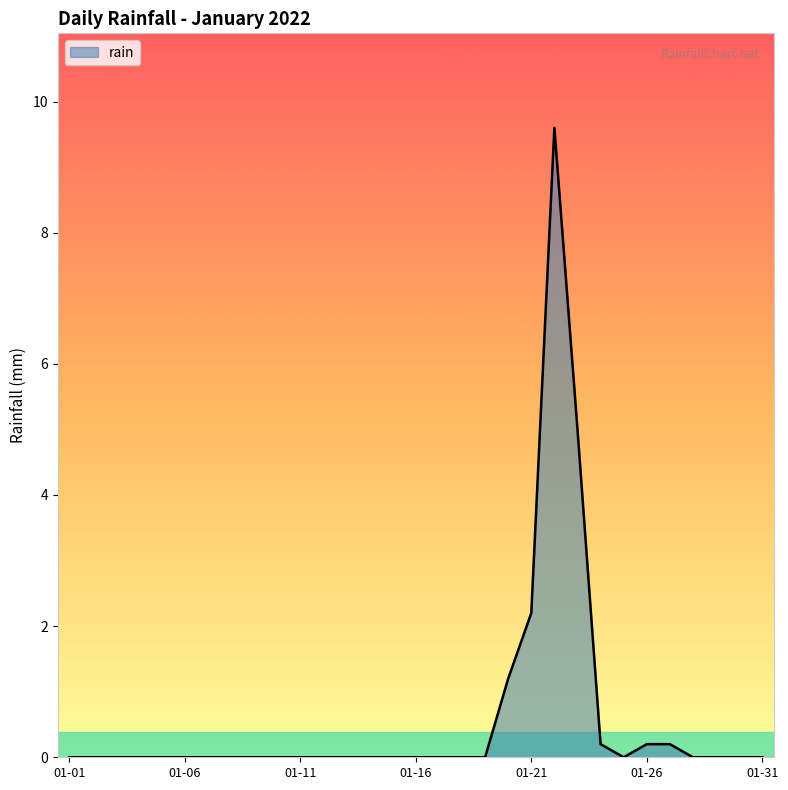

What is the sum of all values?

18.6